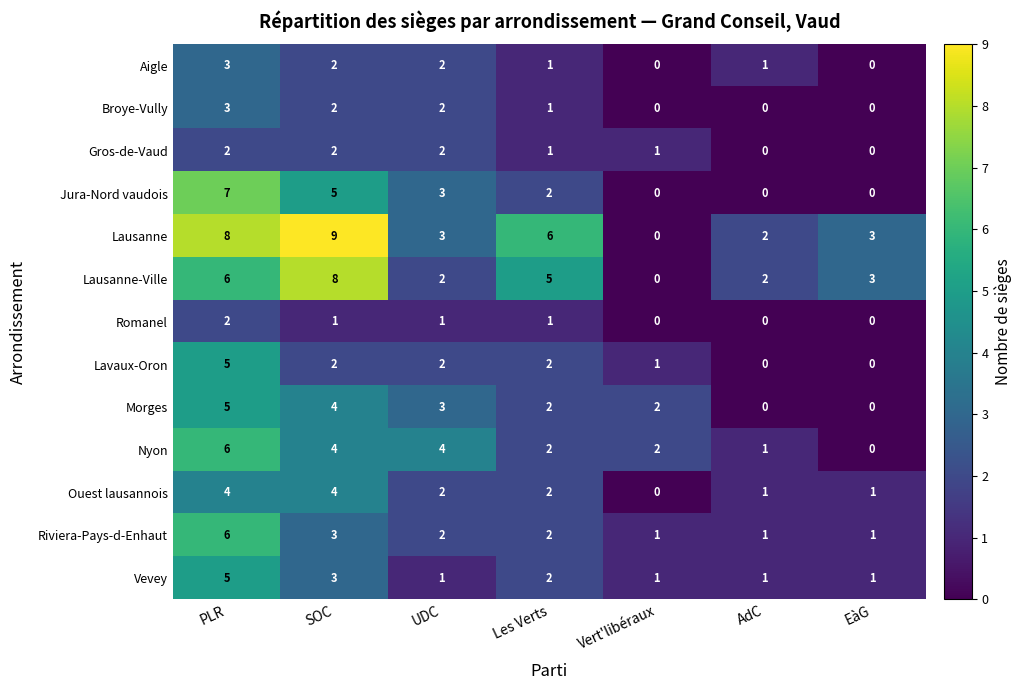

Is the value of Jura-Nord vaudois at EàG greater than the value of Nyon at UDC?

No